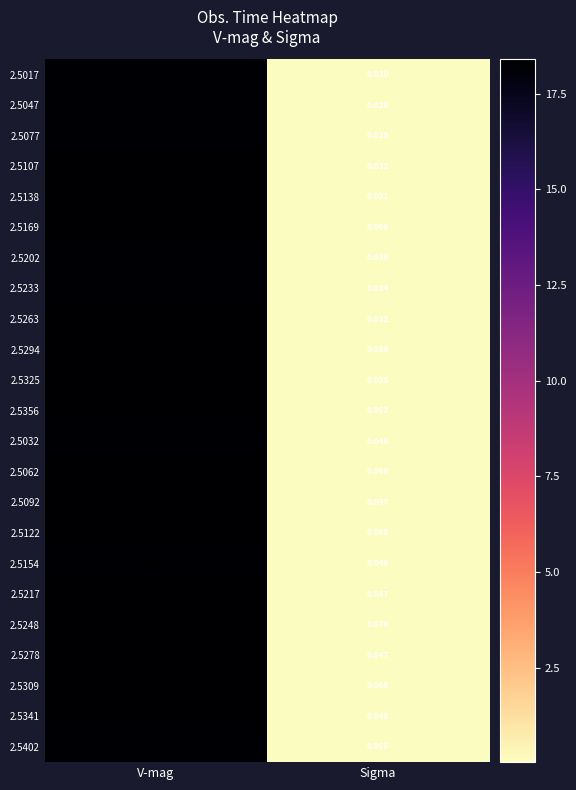

List the labels in order of 2.5341 value, largest first.

V-mag, Sigma